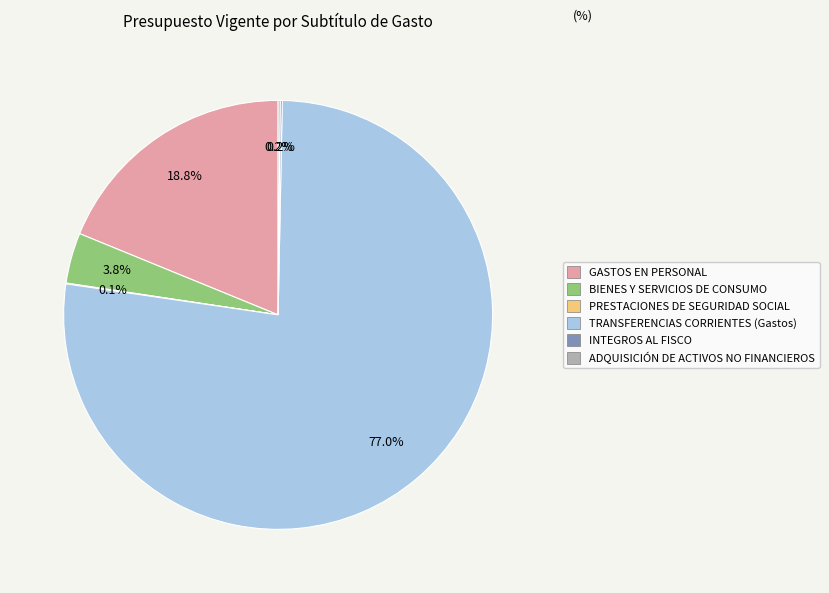

Which category has the biggest portion of the pie?

TRANSFERENCIAS CORRIENTES (Gastos)